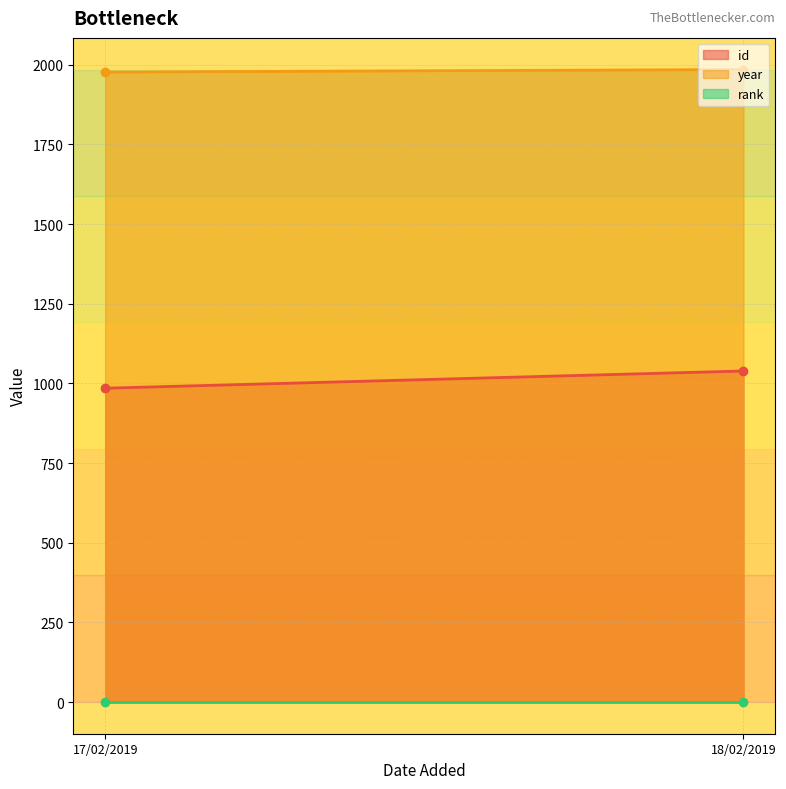

What is the label of the 2nd point from the left?

18/02/2019